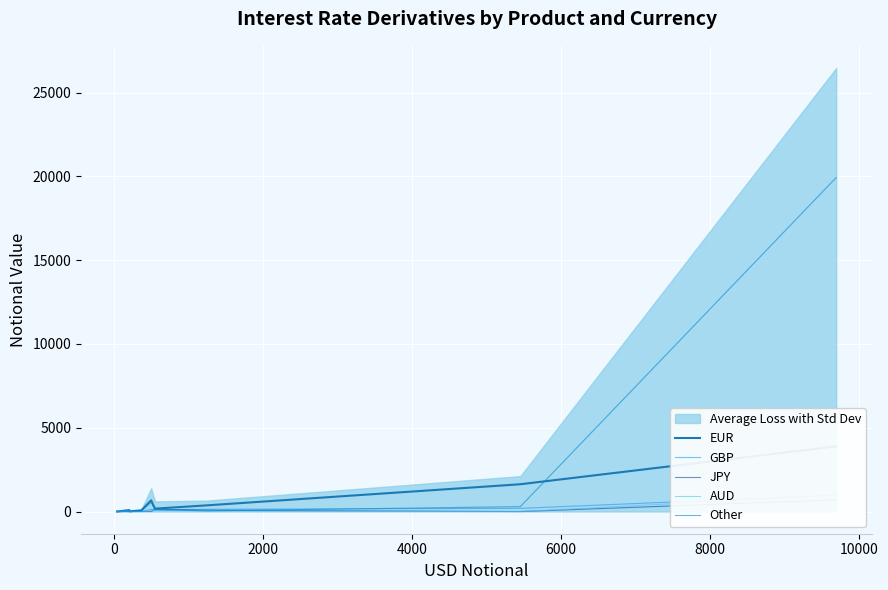

What is the difference between the highest and lowest values at 6000?

667